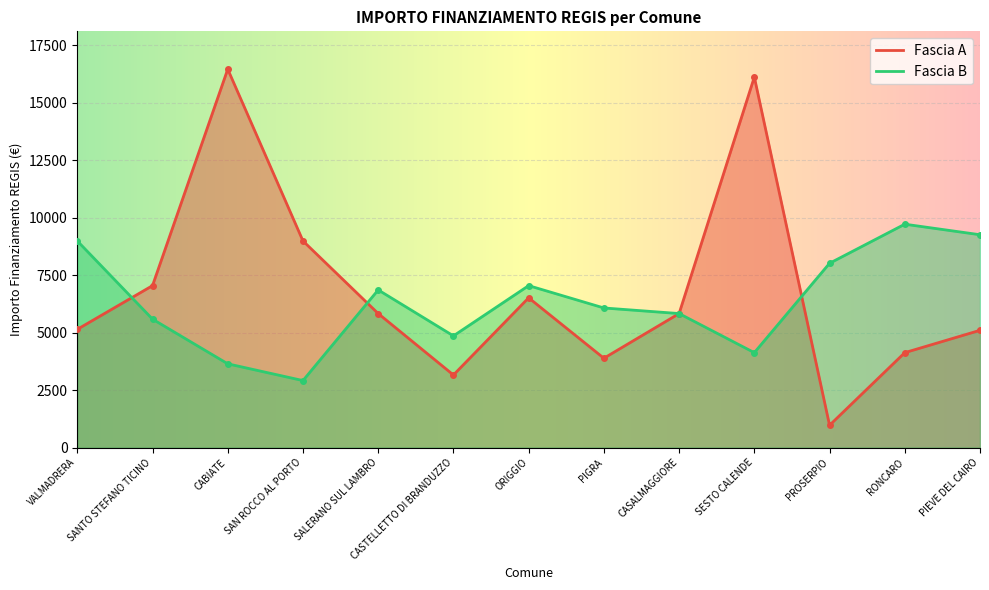

The Fascia A series shows 6261 at PIGRA. True or false?

False